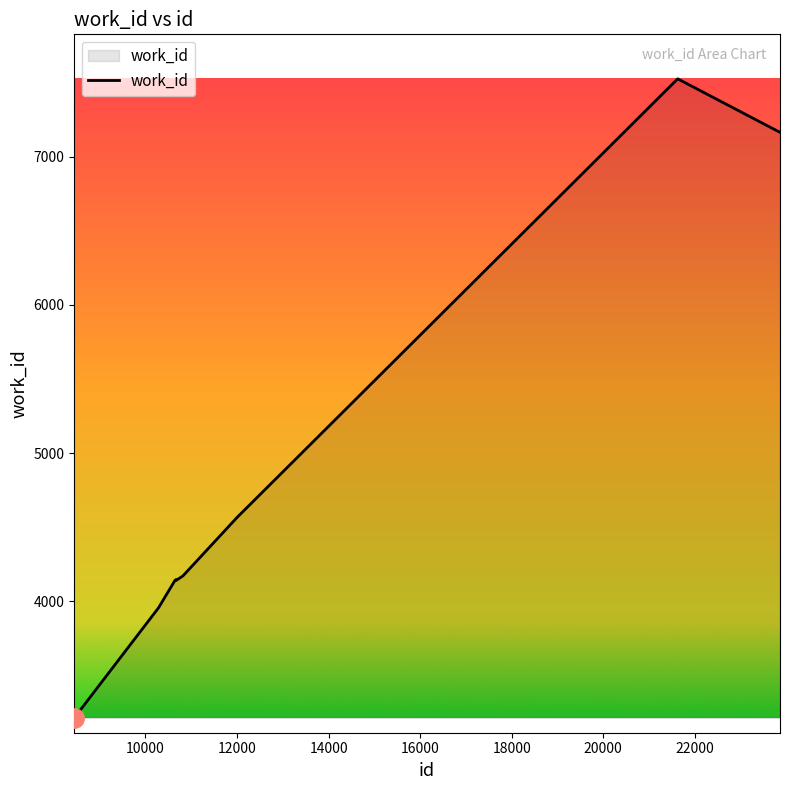

What is the difference between the maximum and minimum values?

4310